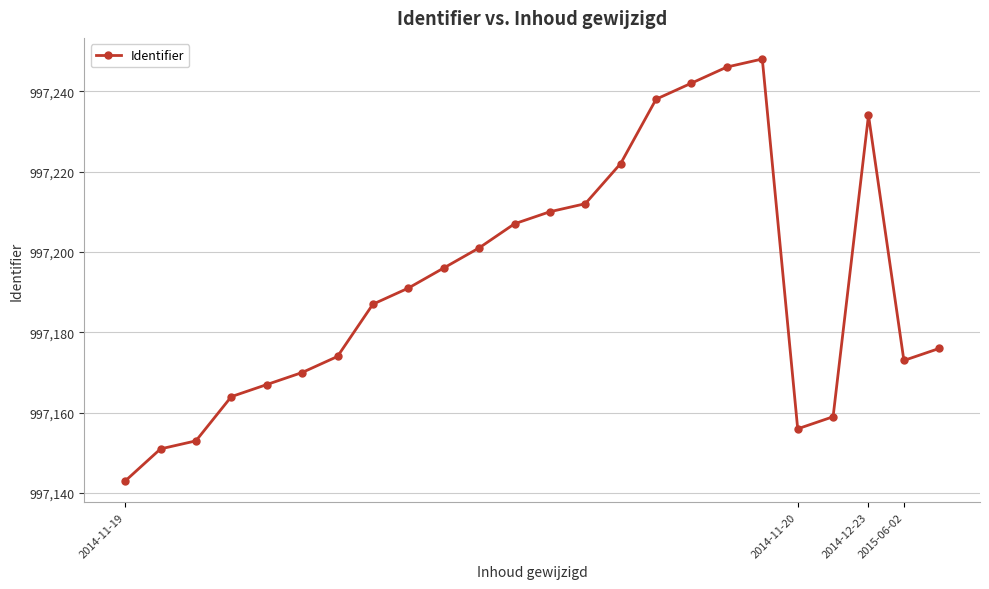

Does the chart have visible grid lines?

Yes